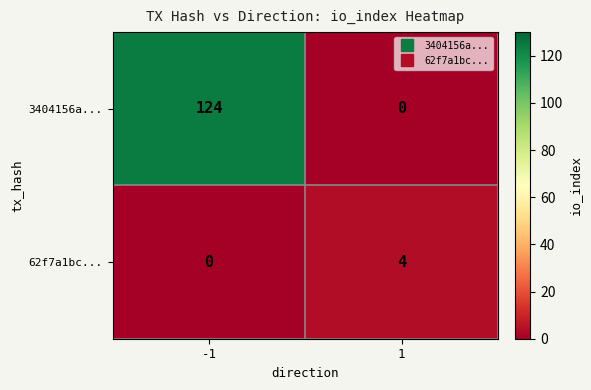

True or false: 3404156a... has a value of 0 at 1.

True